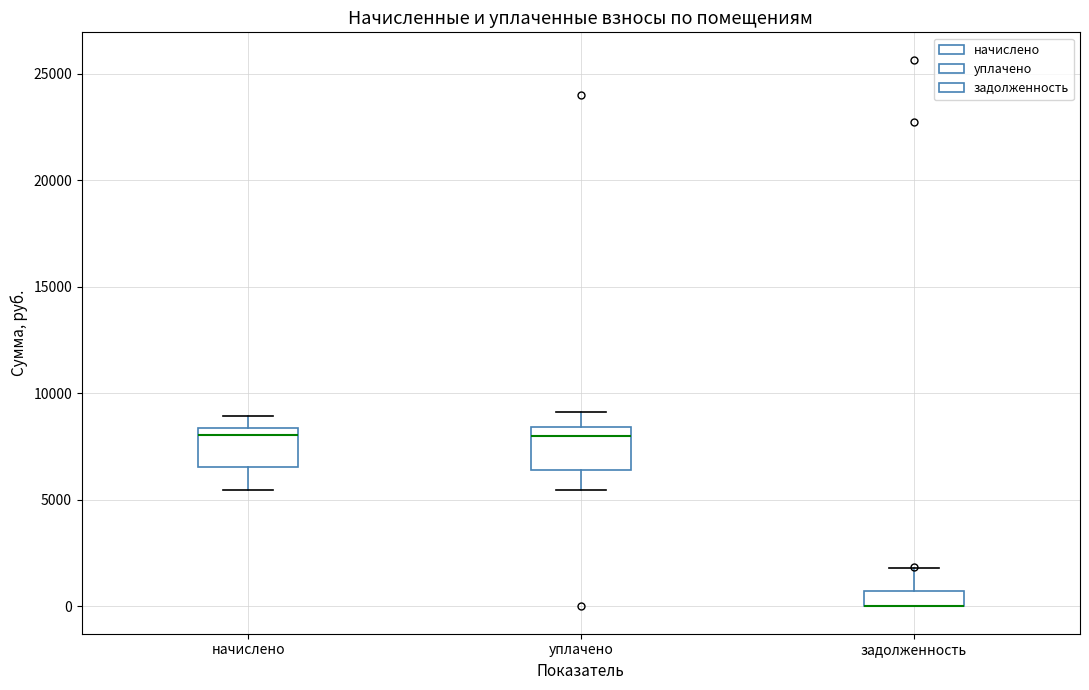

Where is the upper edge of the box for уплачено on the y-axis? The values are not printed on the chart, so give them approximately, as read against the axis.

8500